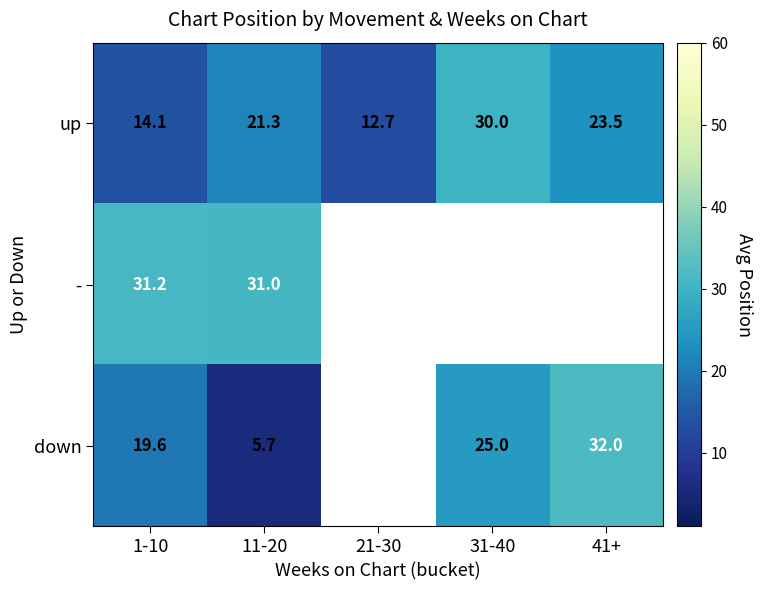

What is the sum of the up values at 21-30 and 41+?

36.2